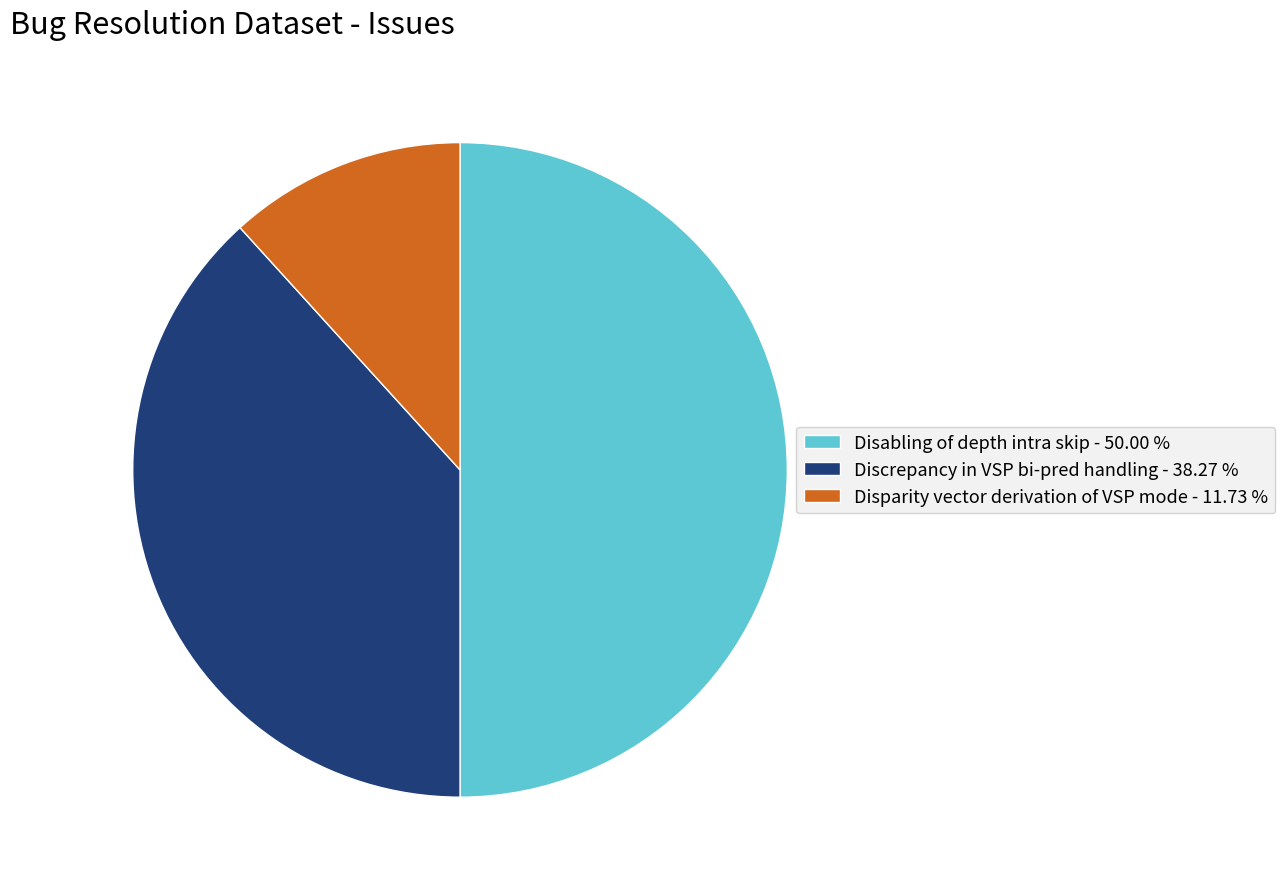

What is the smallest slice in the pie chart?

Disparity vector derivation of VSP mode